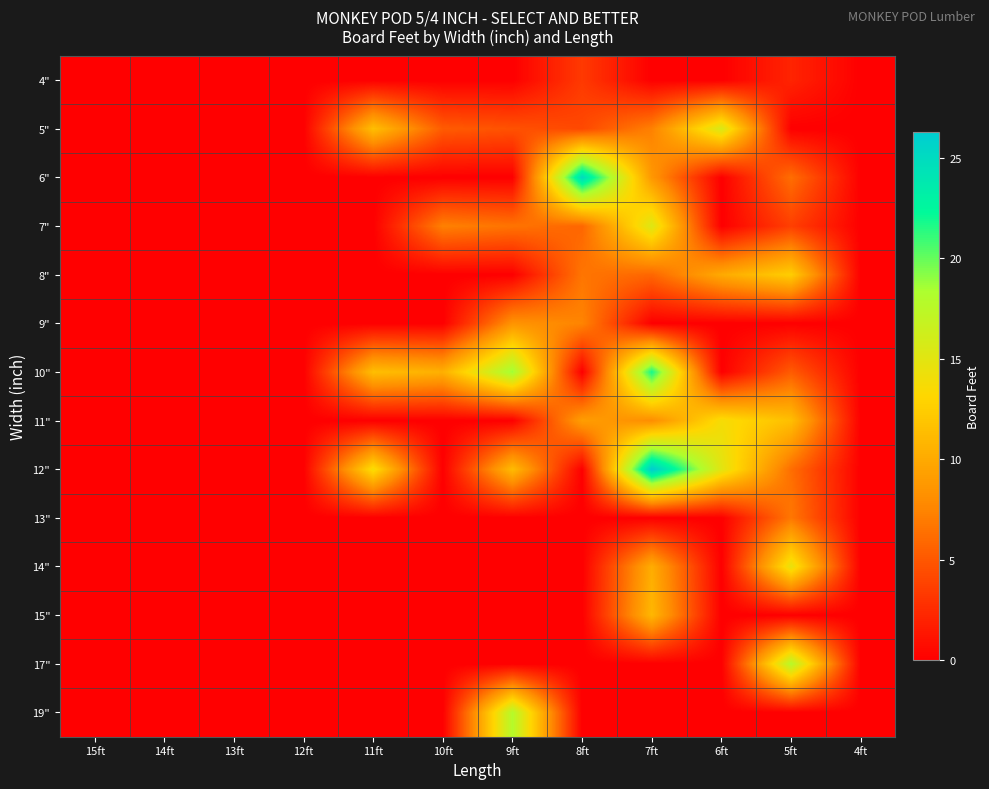

At which category is the sum across all series the highest?

7ft